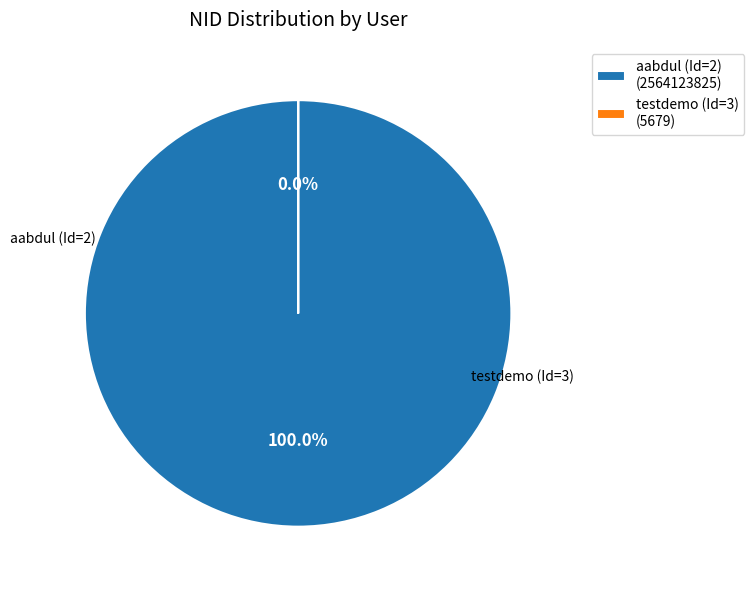

How many slices are in this pie chart?

2